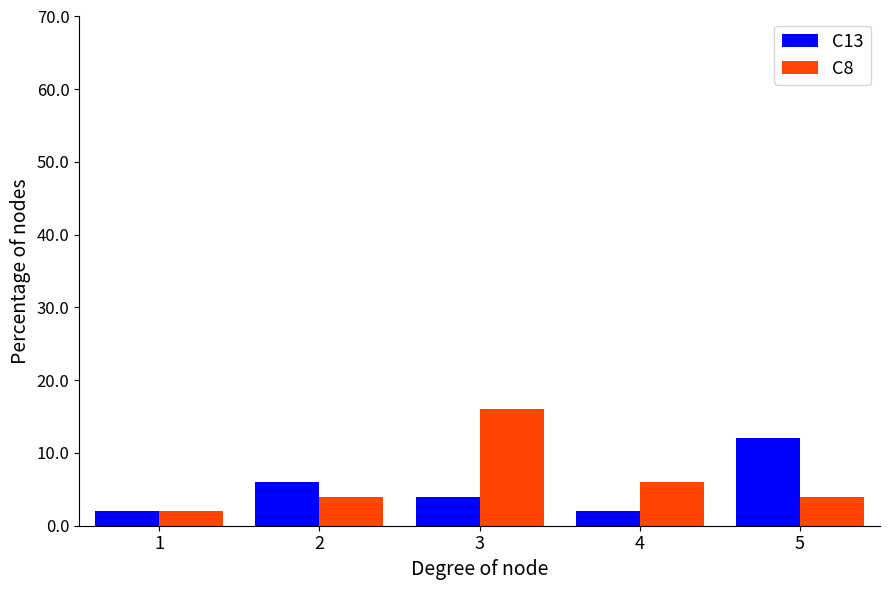

Rank the series by their average value, from lowest to highest.

C13, C8